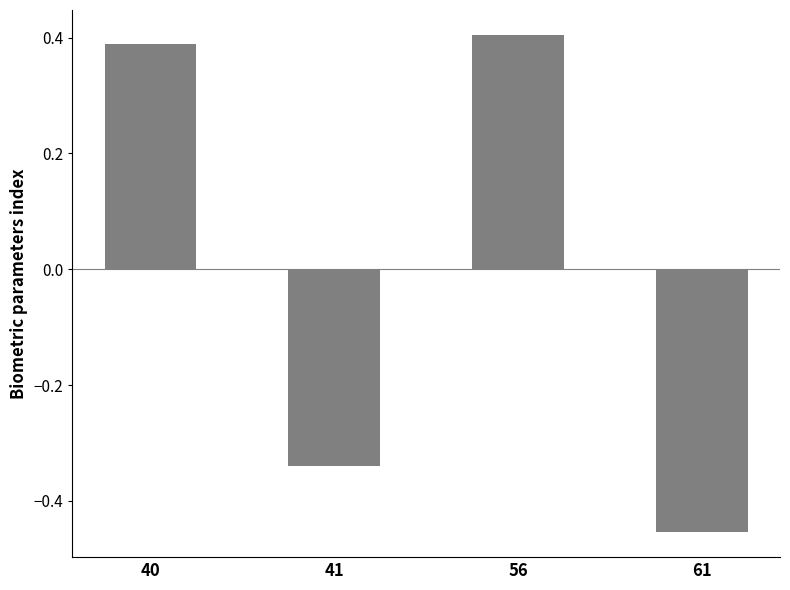

At which label does the data first exceed 0?

40